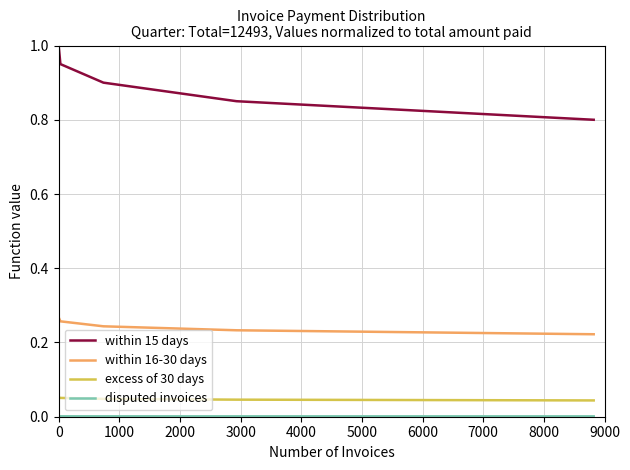

True or false: within 16-30 days and excess of 30 days intersect in this chart.

False